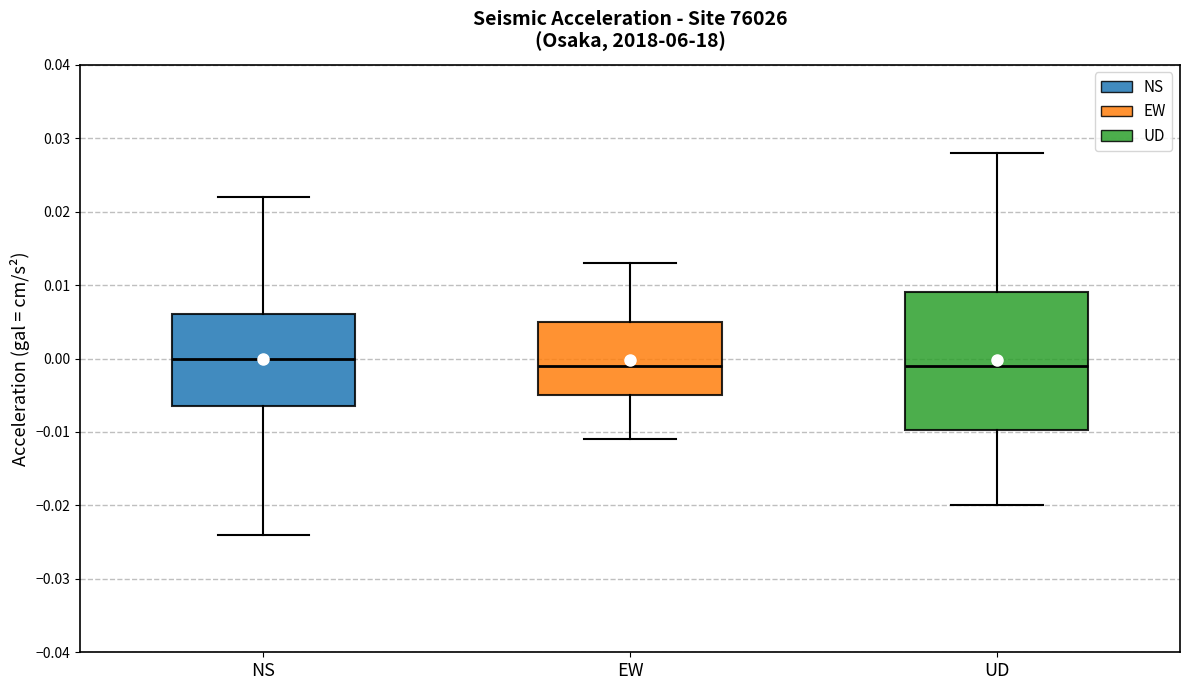

Where is the upper edge of the box for EW on the y-axis? The values are not printed on the chart, so give them approximately, as read against the axis.

0.005